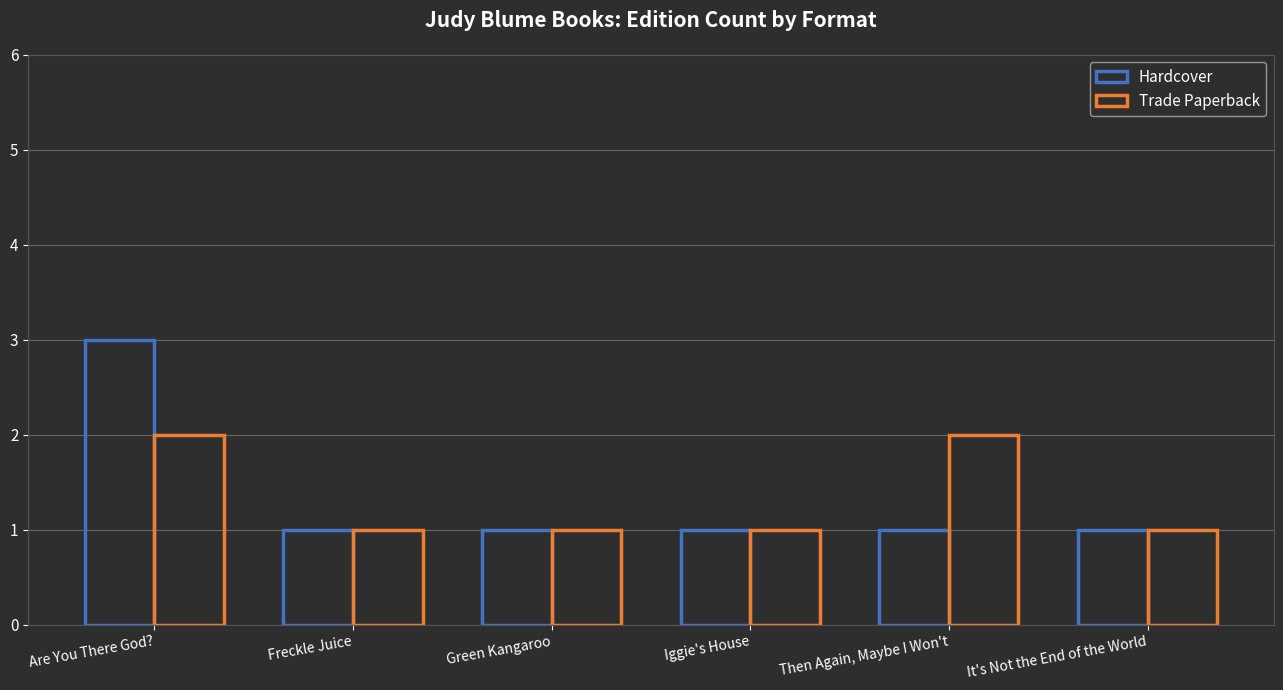

Is the value of Trade Paperback at Green Kangaroo greater than the value of Hardcover at Are You There God??

No